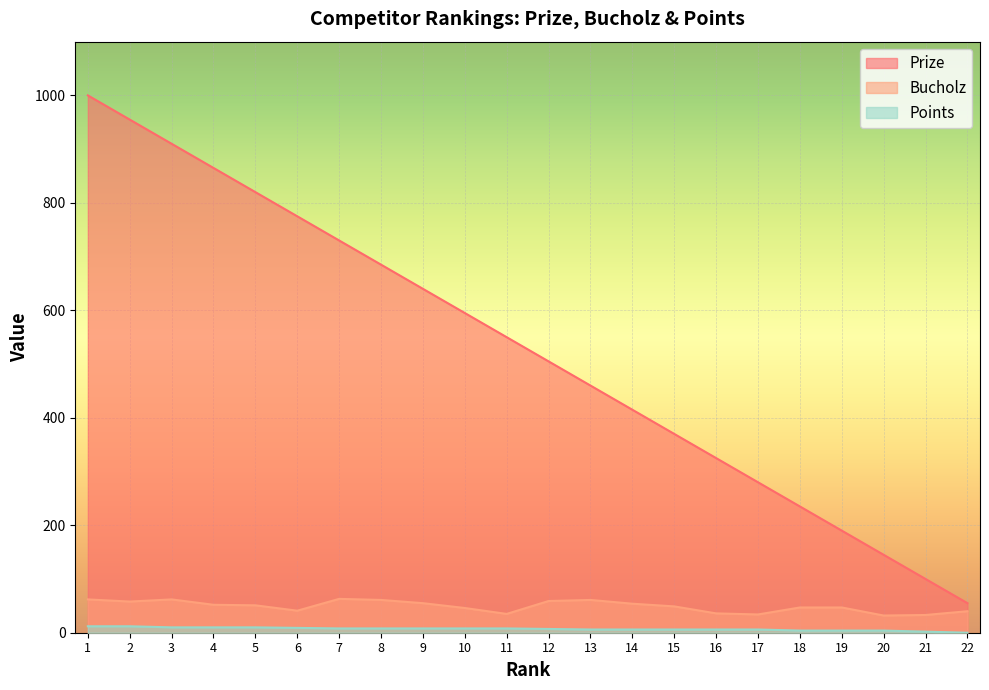

How many lines are shown in the chart?

3